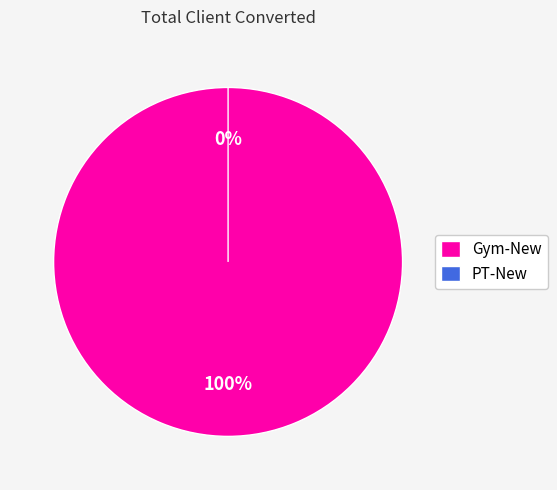

To the nearest percent, what is the average slice percentage?

50%